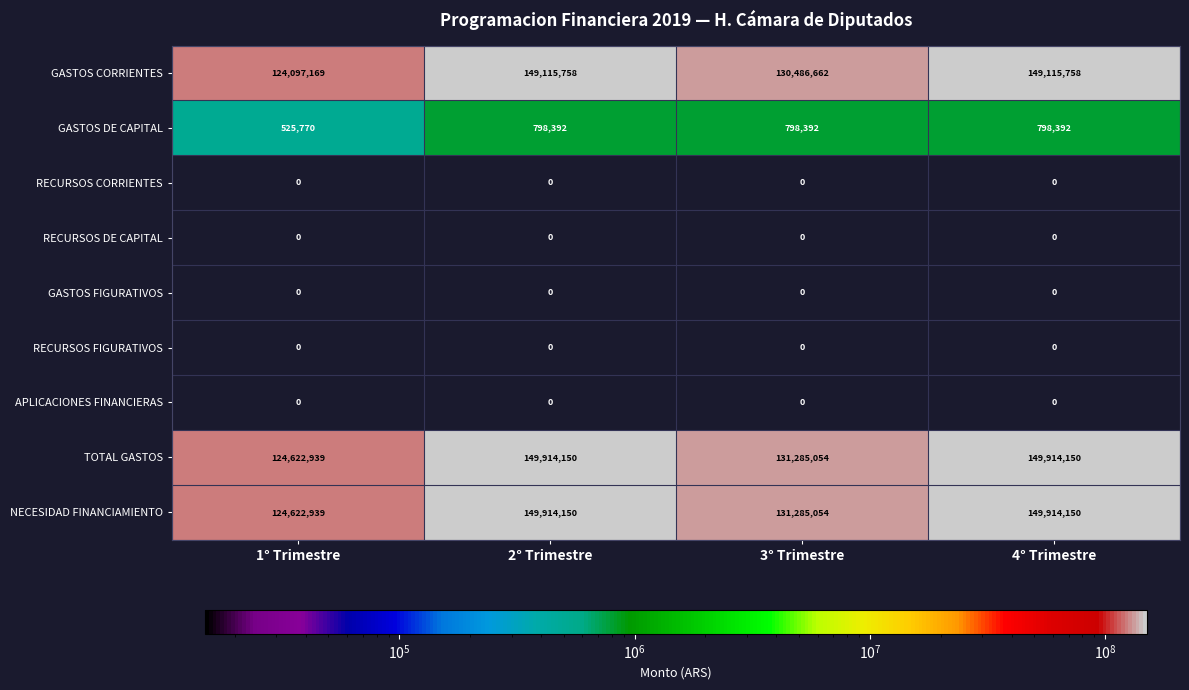

What is the maximum value shown in the chart?

149914150